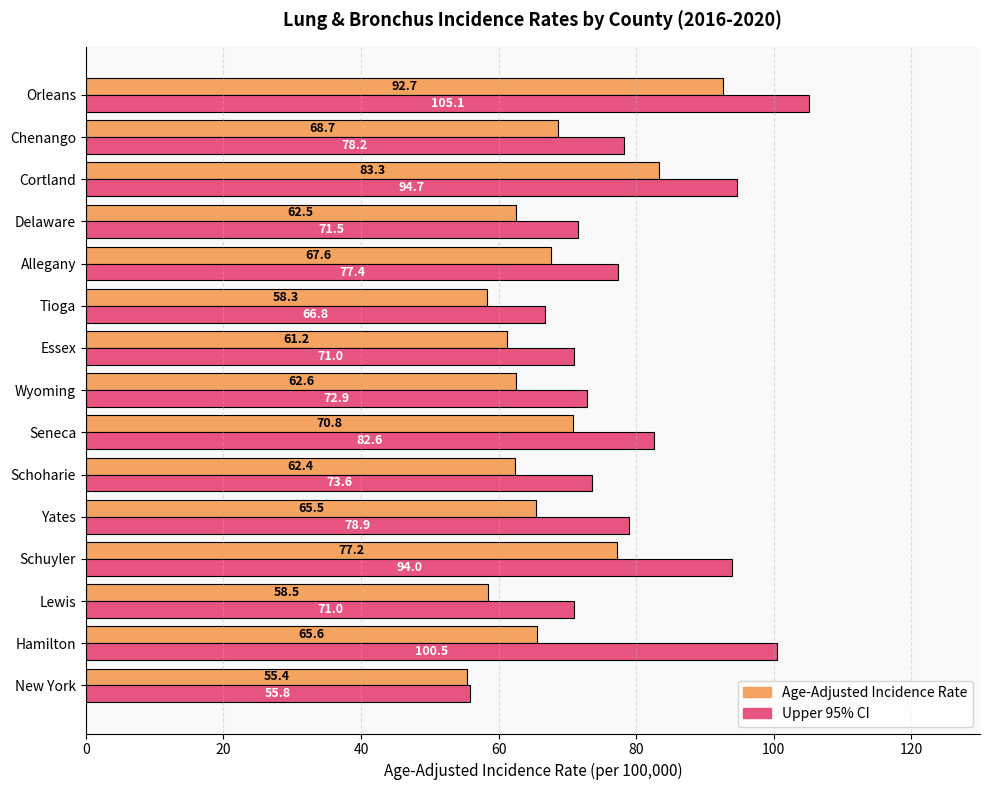

What is the difference between the maximum and second lowest values in the Age-Adjusted Incidence Rate series?

34.4